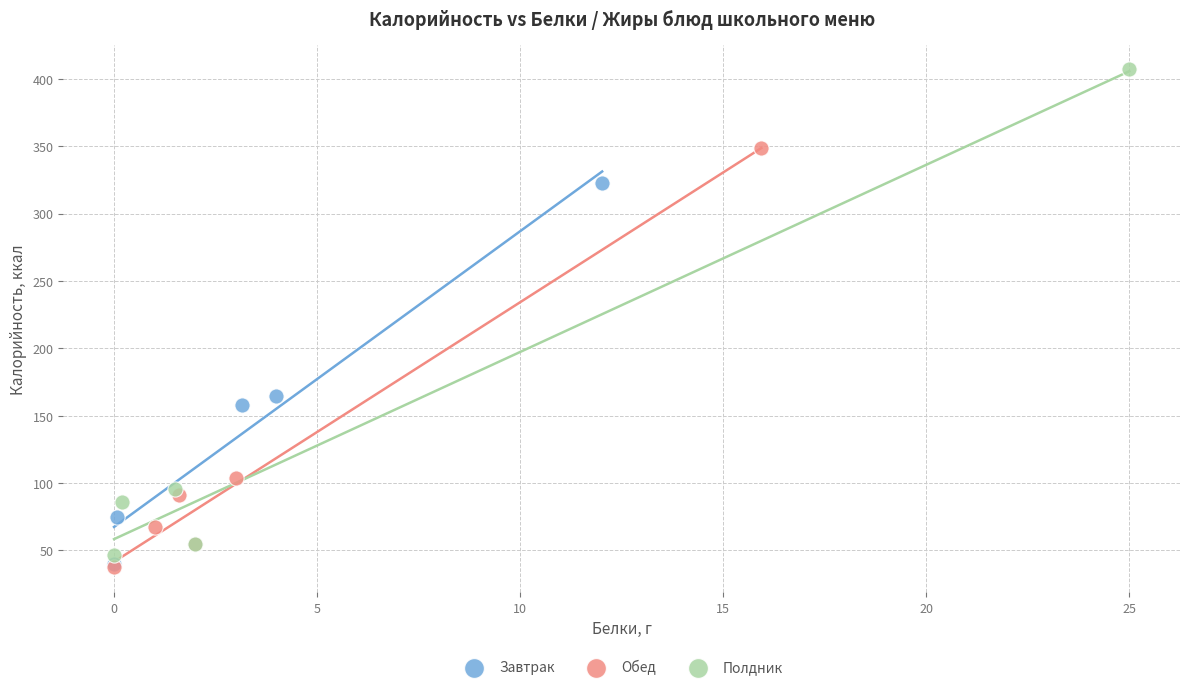

Which series contains the highest Y value?

Полдник